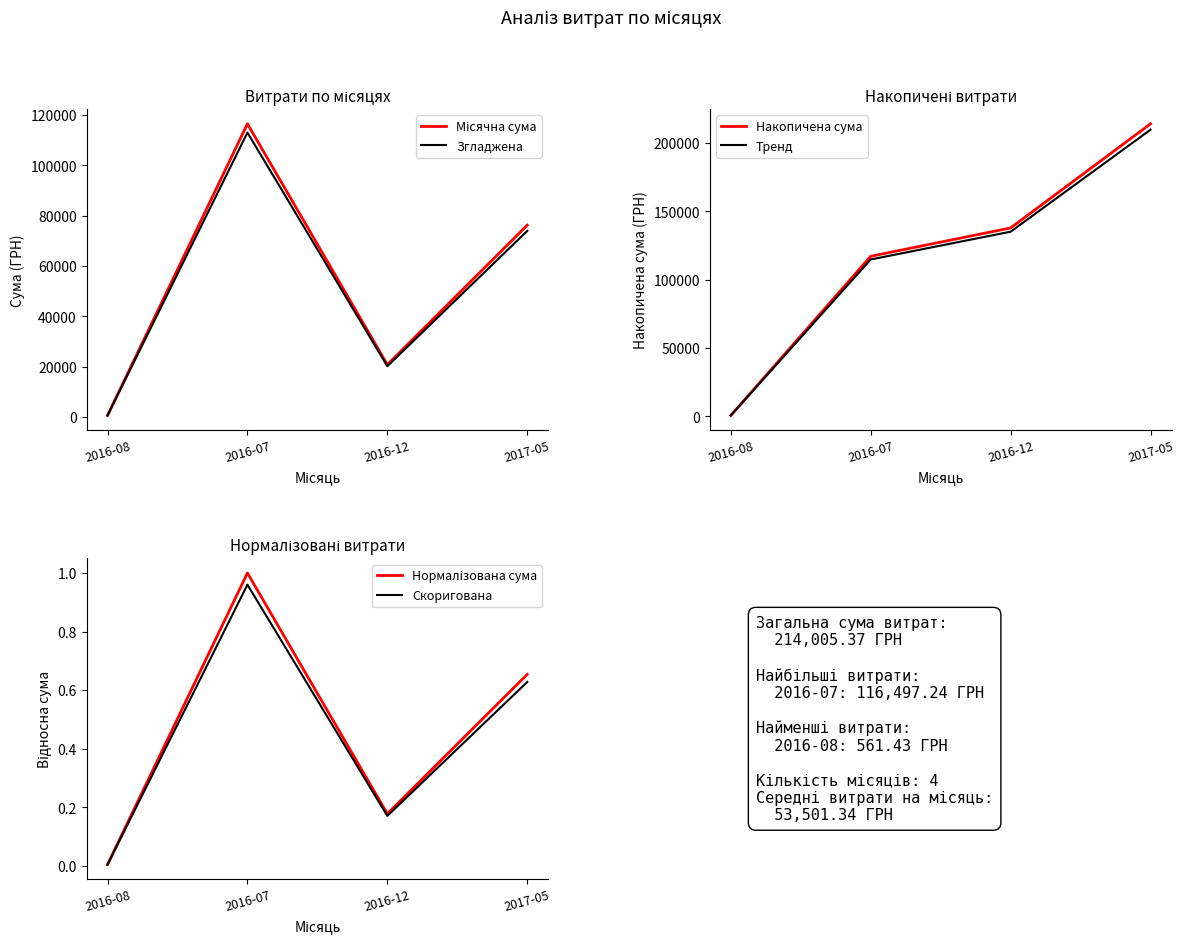

Is it true that Нормалізована сума equals 0.2 at 2016-12?

True